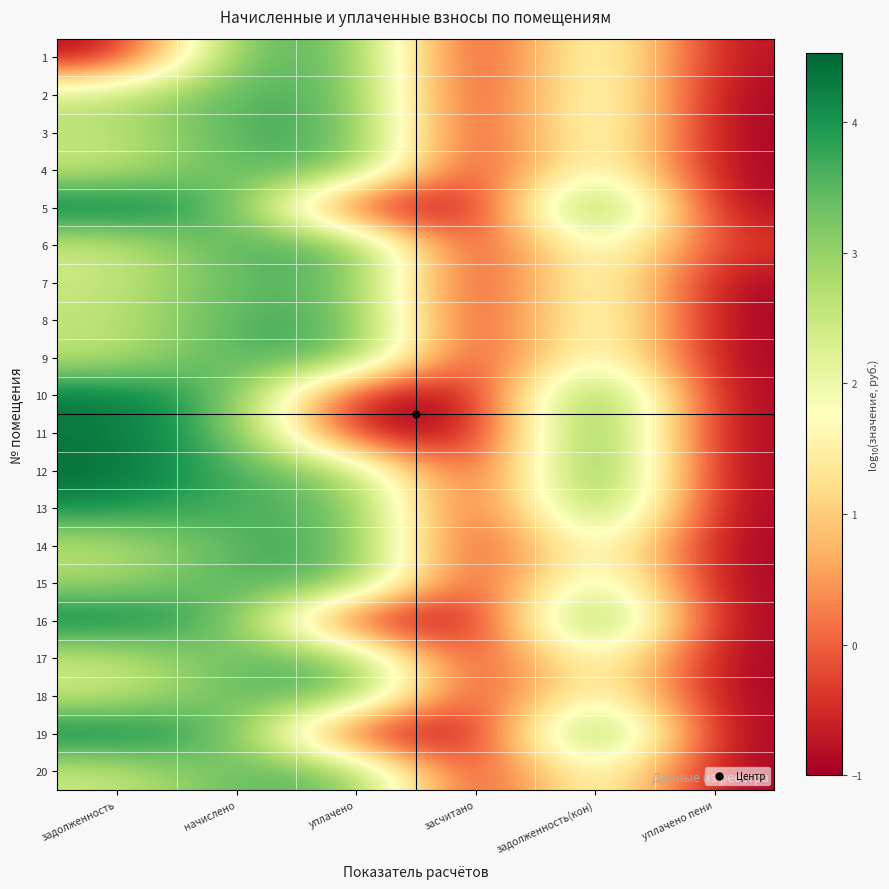

List the series in order of their peak value, lowest first.

20, 17, 18, 1, 7, 4, 14, 8, 2, 15, 9, 3, 6, 13, 11, 16, 10, 19, 12, 5